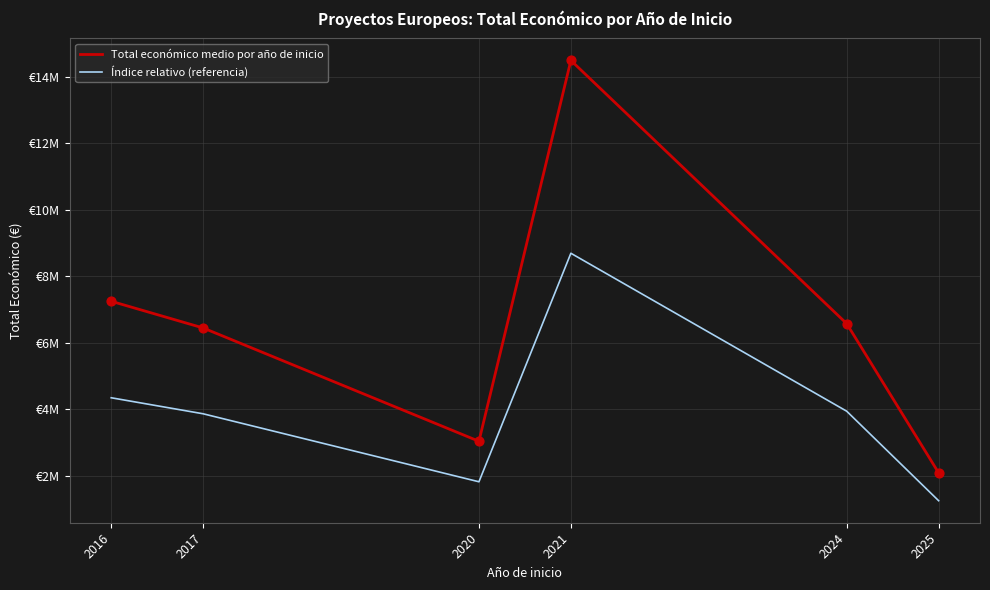

What is the total value across all series at 2025?

3349240.0